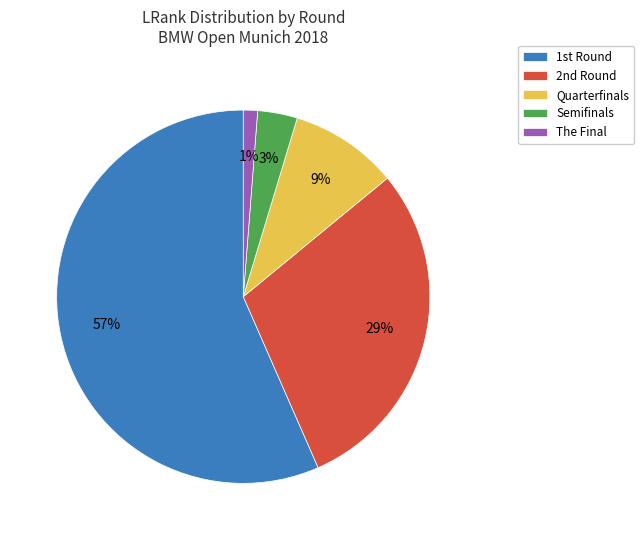

To the nearest percent, what percentage of the pie is Quarterfinals?

9%